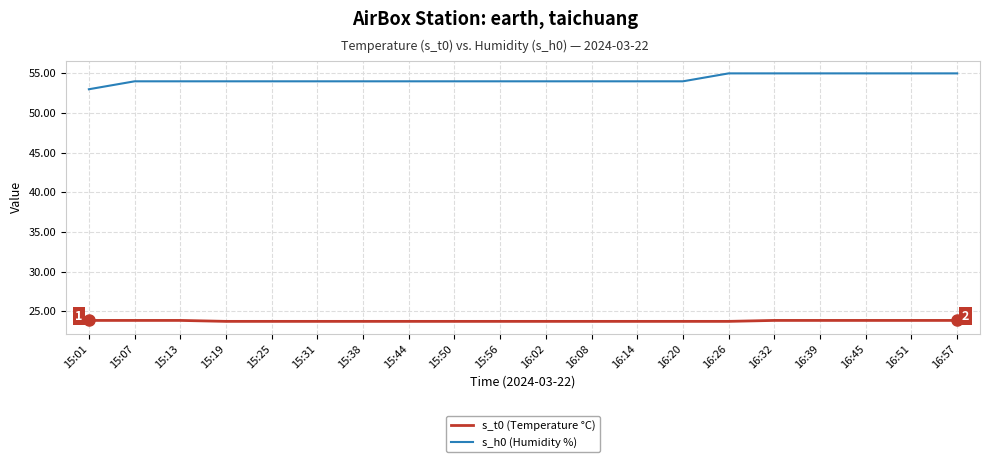

True or false: s_h0 (Humidity %) and s_t0 (Temperature °C) intersect in this chart.

False